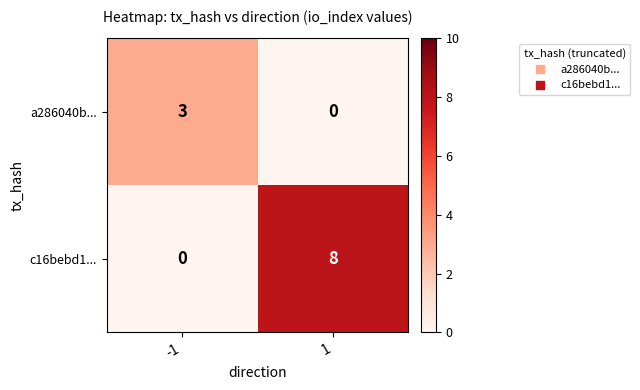

What is the highest value of the c16bebd1... series?

8